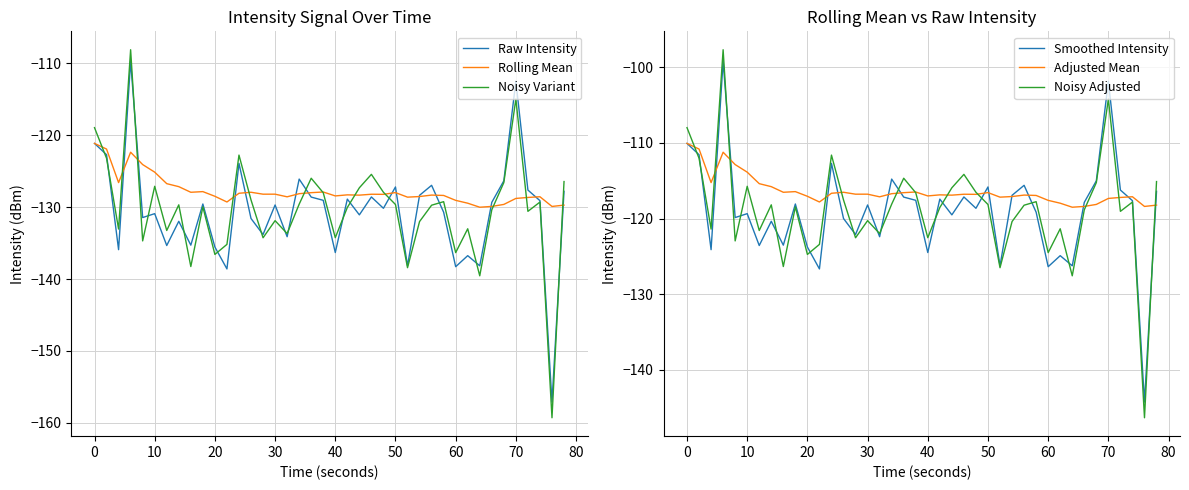

What is the average value of the Noisy Adjusted series?

-118.8